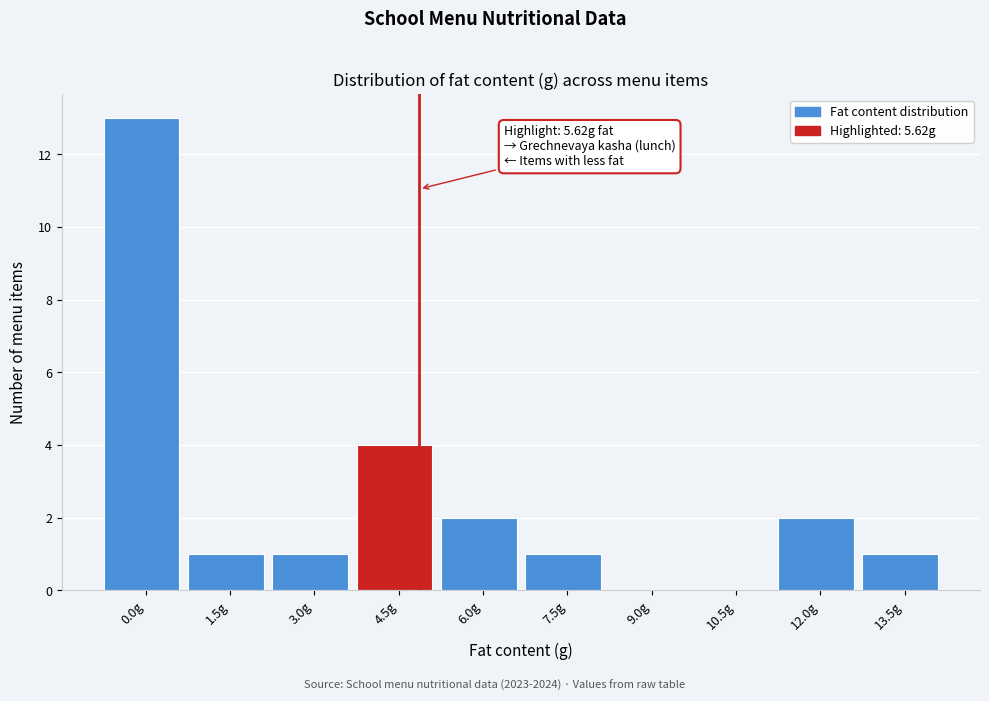

Reading left to right, extract all data points from this chart.

0.0g=13	1.5g=1	3.0g=1	4.5g=4	6.0g=2	7.5g=1	9.0g=0	10.5g=0	12.0g=2	13.5g=1